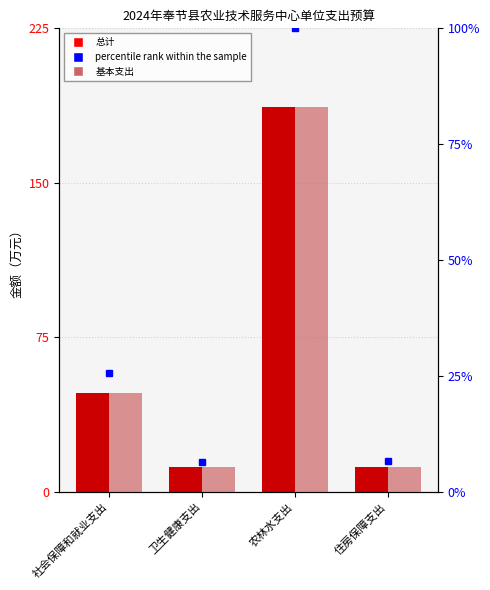

What is the label of the 2nd bar from the left?

卫生健康支出